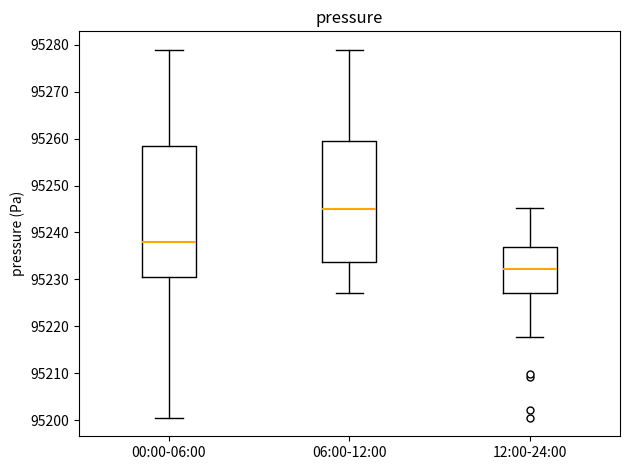

Where does the upper whisker of the box for 00:00-06:00 end on the y-axis? The values are not printed on the chart, so give them approximately, as read against the axis.

95279